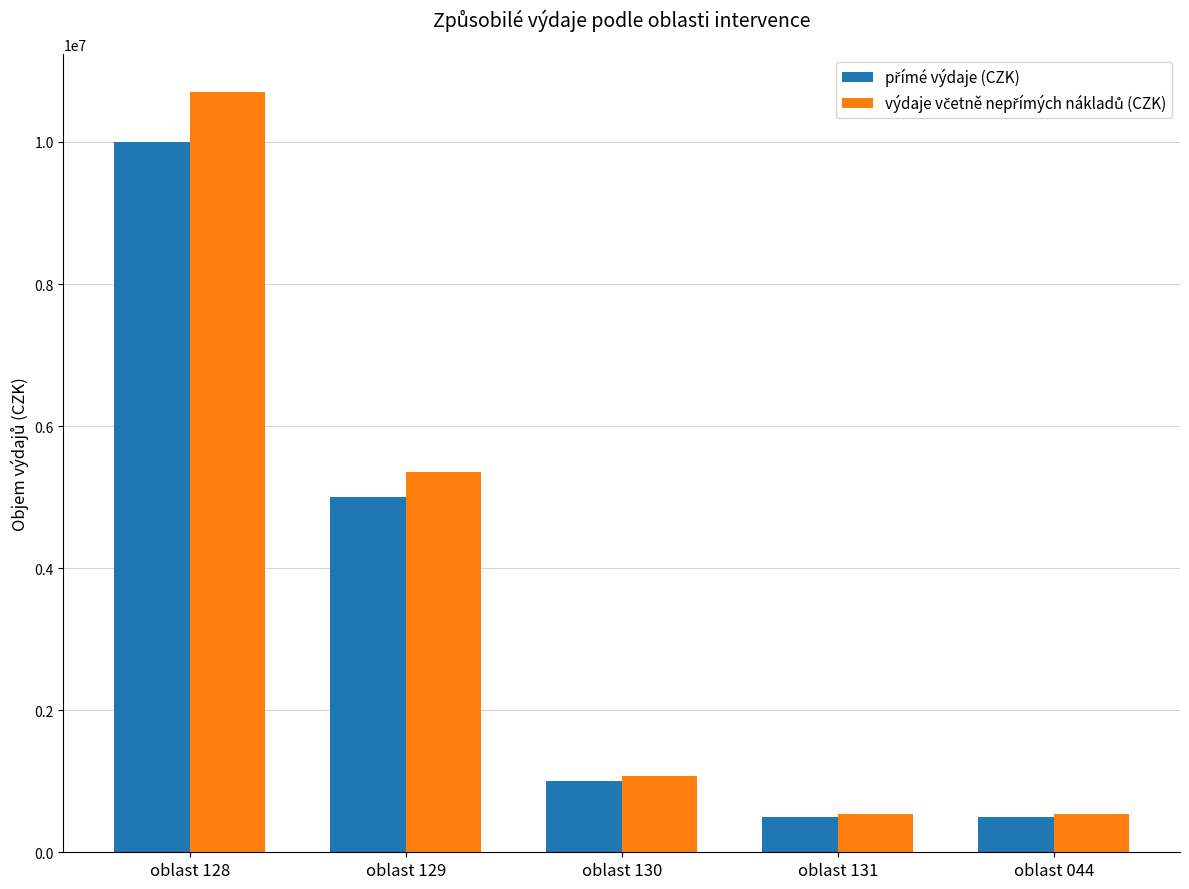

At which category is the sum across all series the highest?

oblast 128